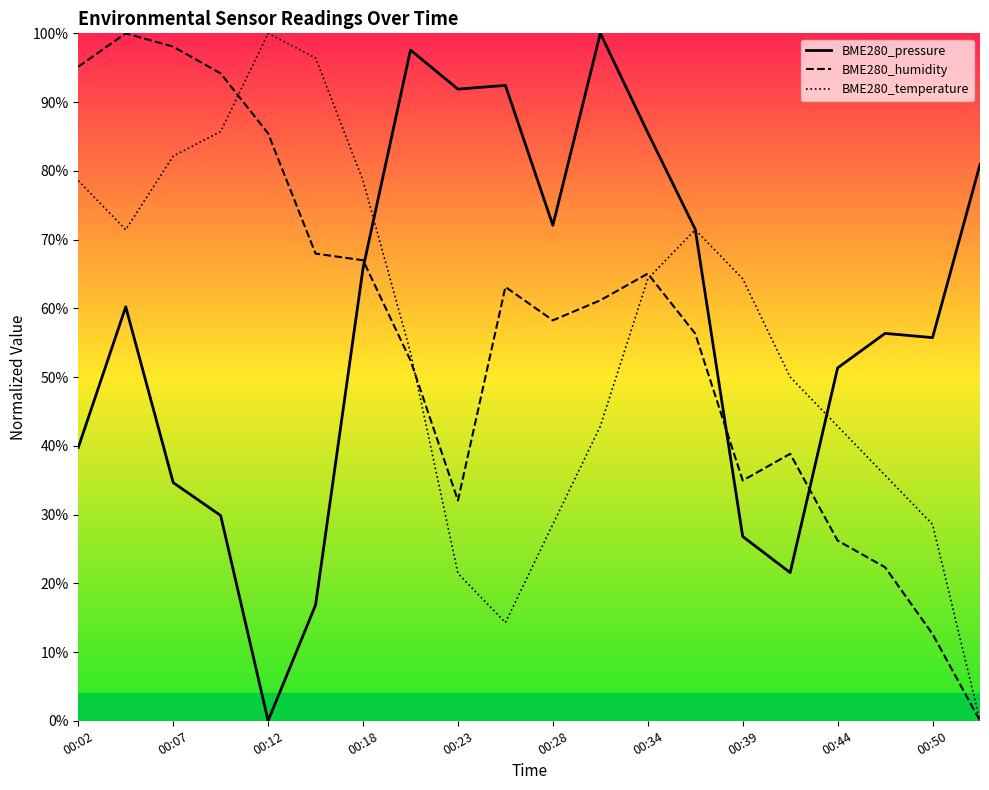

Is it true that BME280_humidity equals 67.0 at 00:18?

True